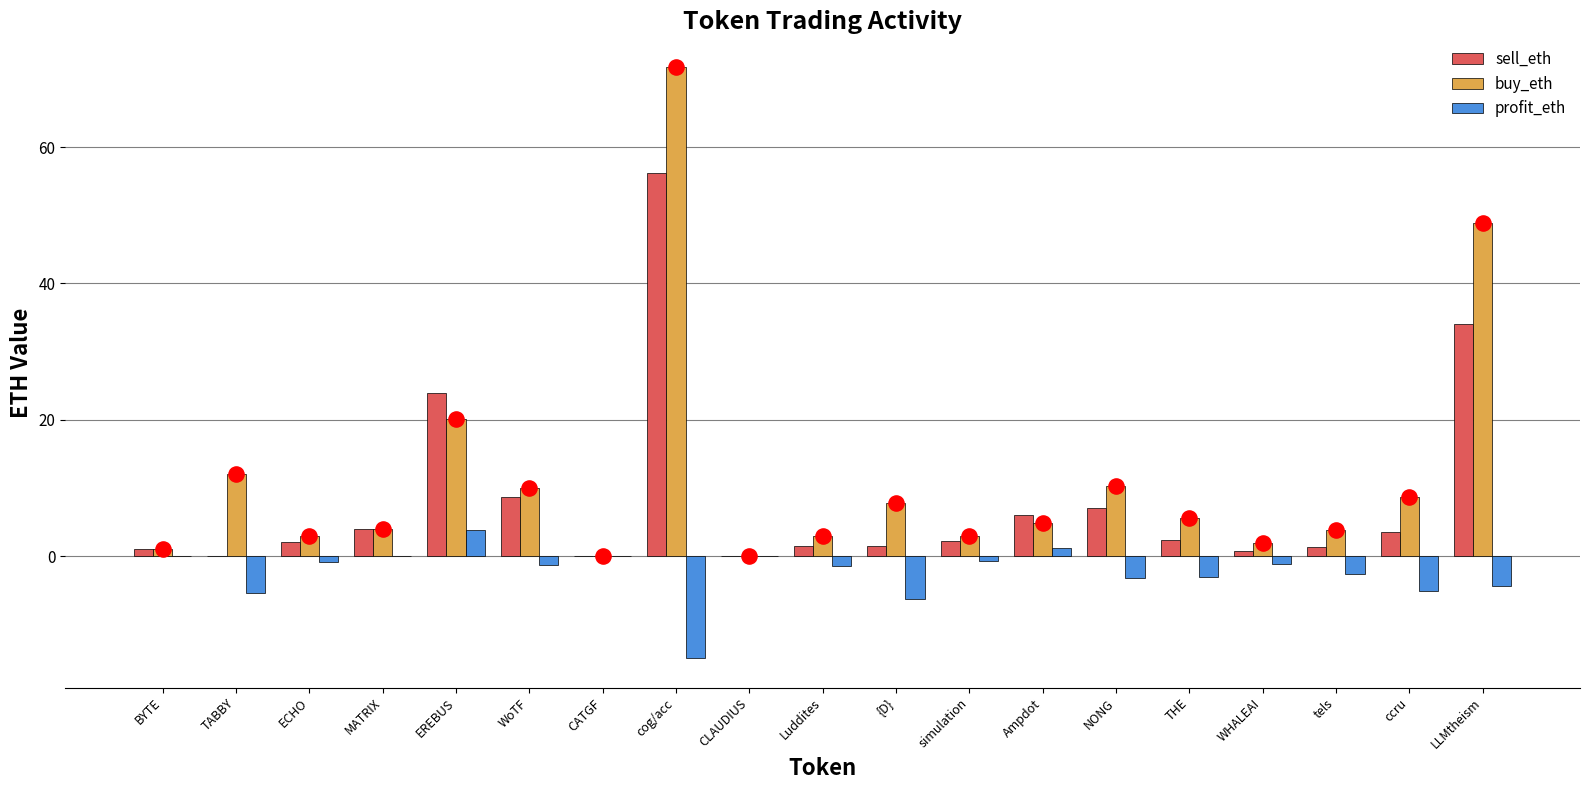

Which series reaches the maximum Y coordinate?

buy_eth